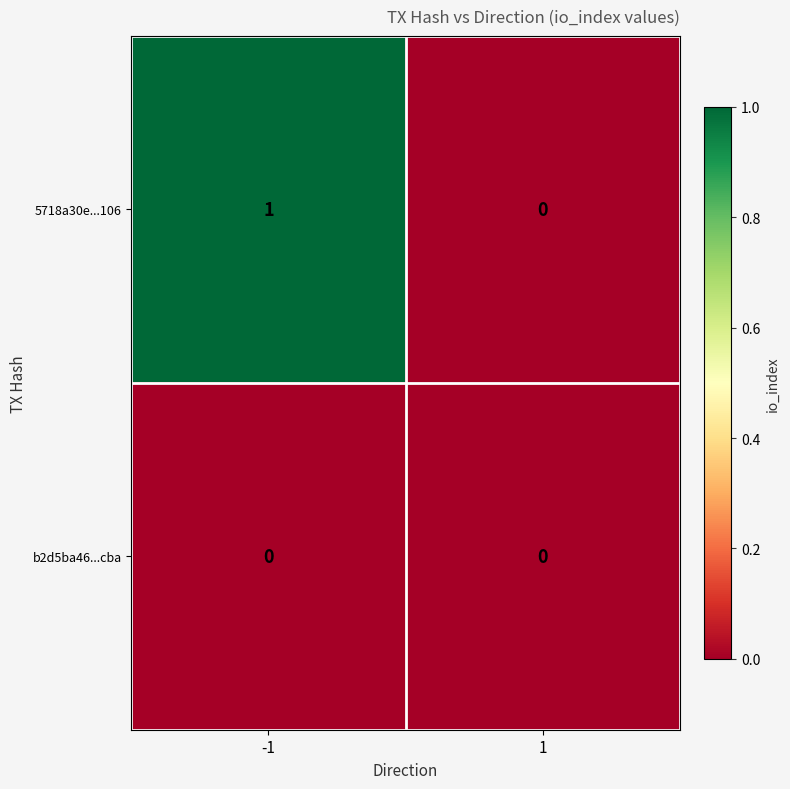

Which series changed the most between -1 and 1?

5718a30e...106